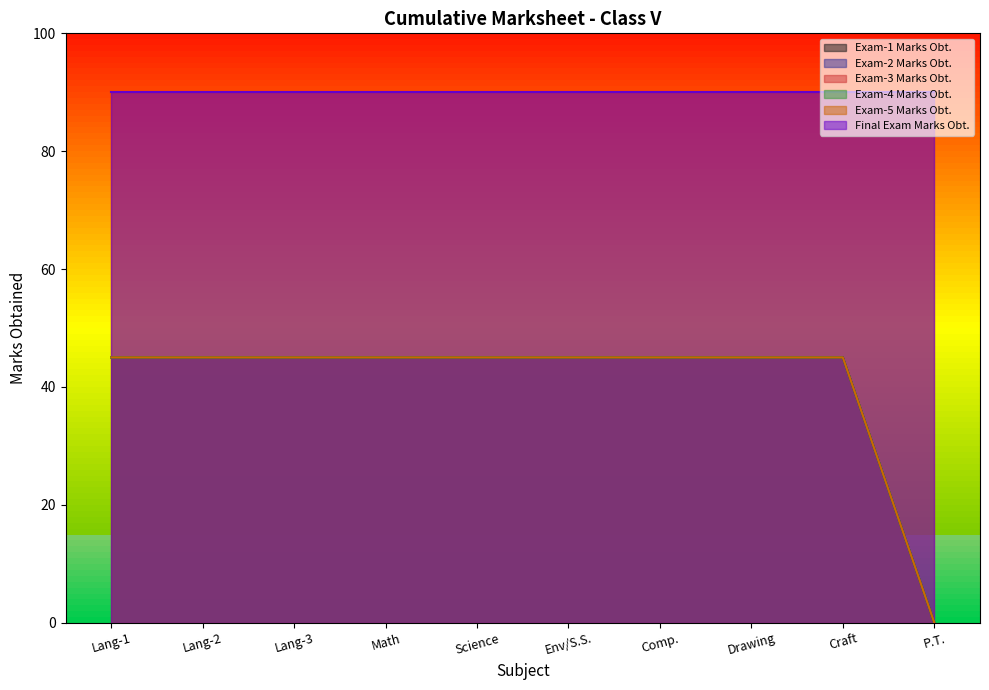

What position from the right is Comp.?

4